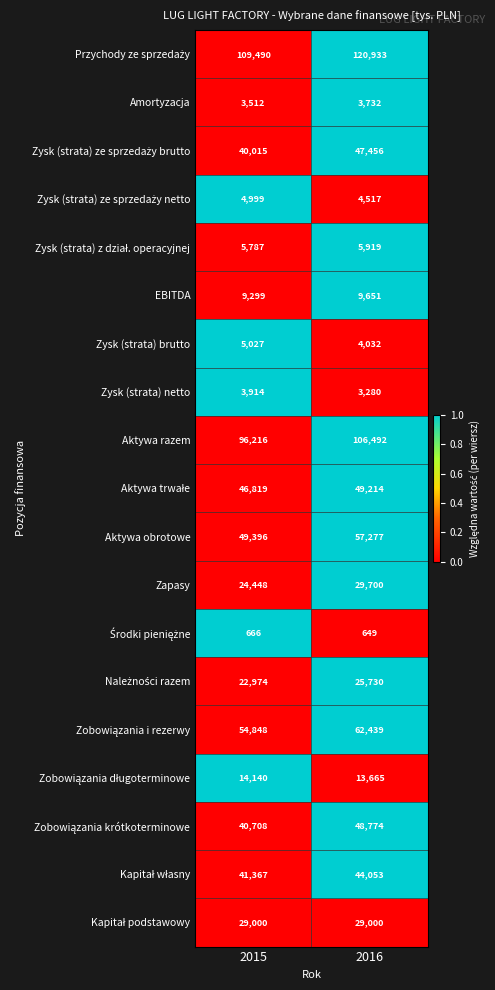

What is the total value across all series at 2015?

602625